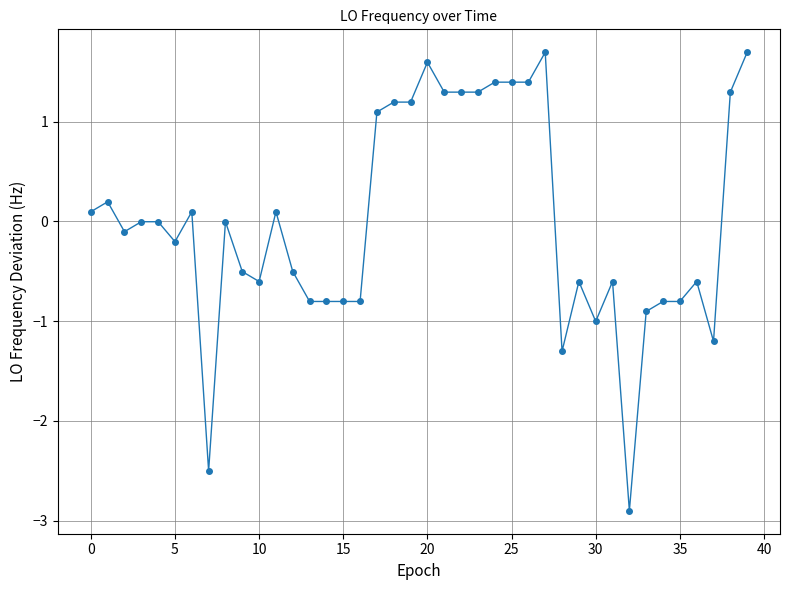

What is the maximum value shown in the chart?

1.7